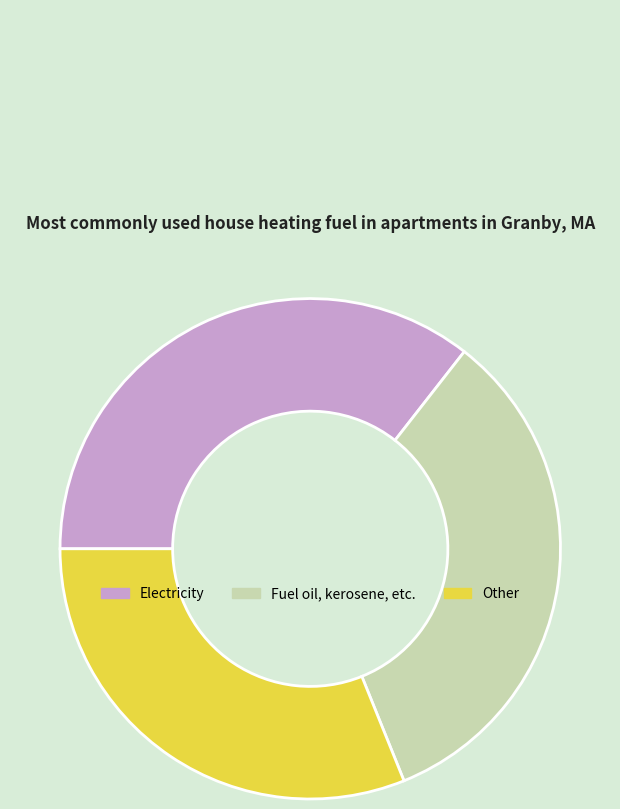

Is there a majority slice in this chart?

No